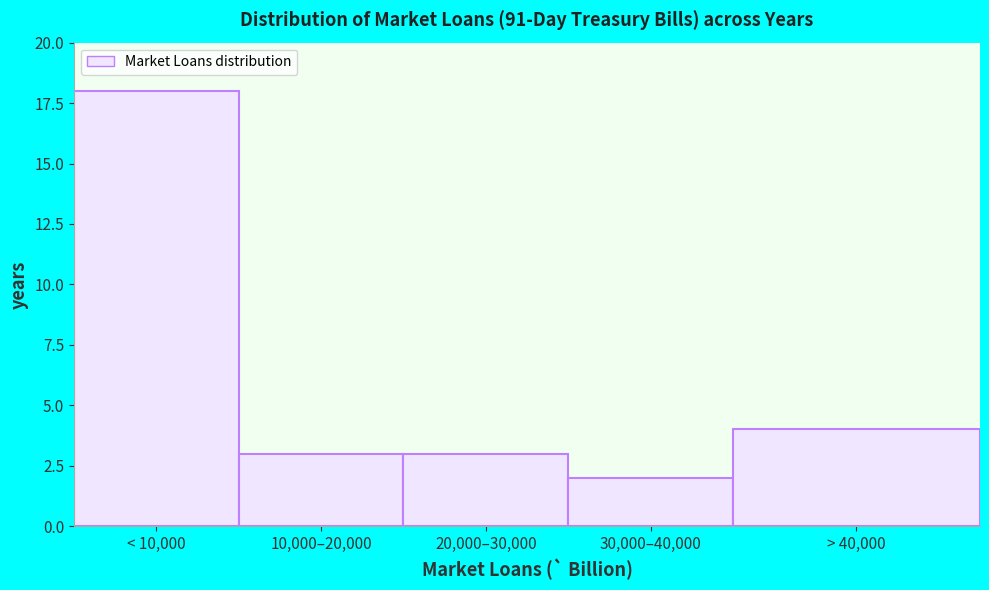

Reading right to left, extract all data points from this chart.

> 40,000=4	30,000–40,000=2	20,000–30,000=3	10,000–20,000=3	< 10,000=18